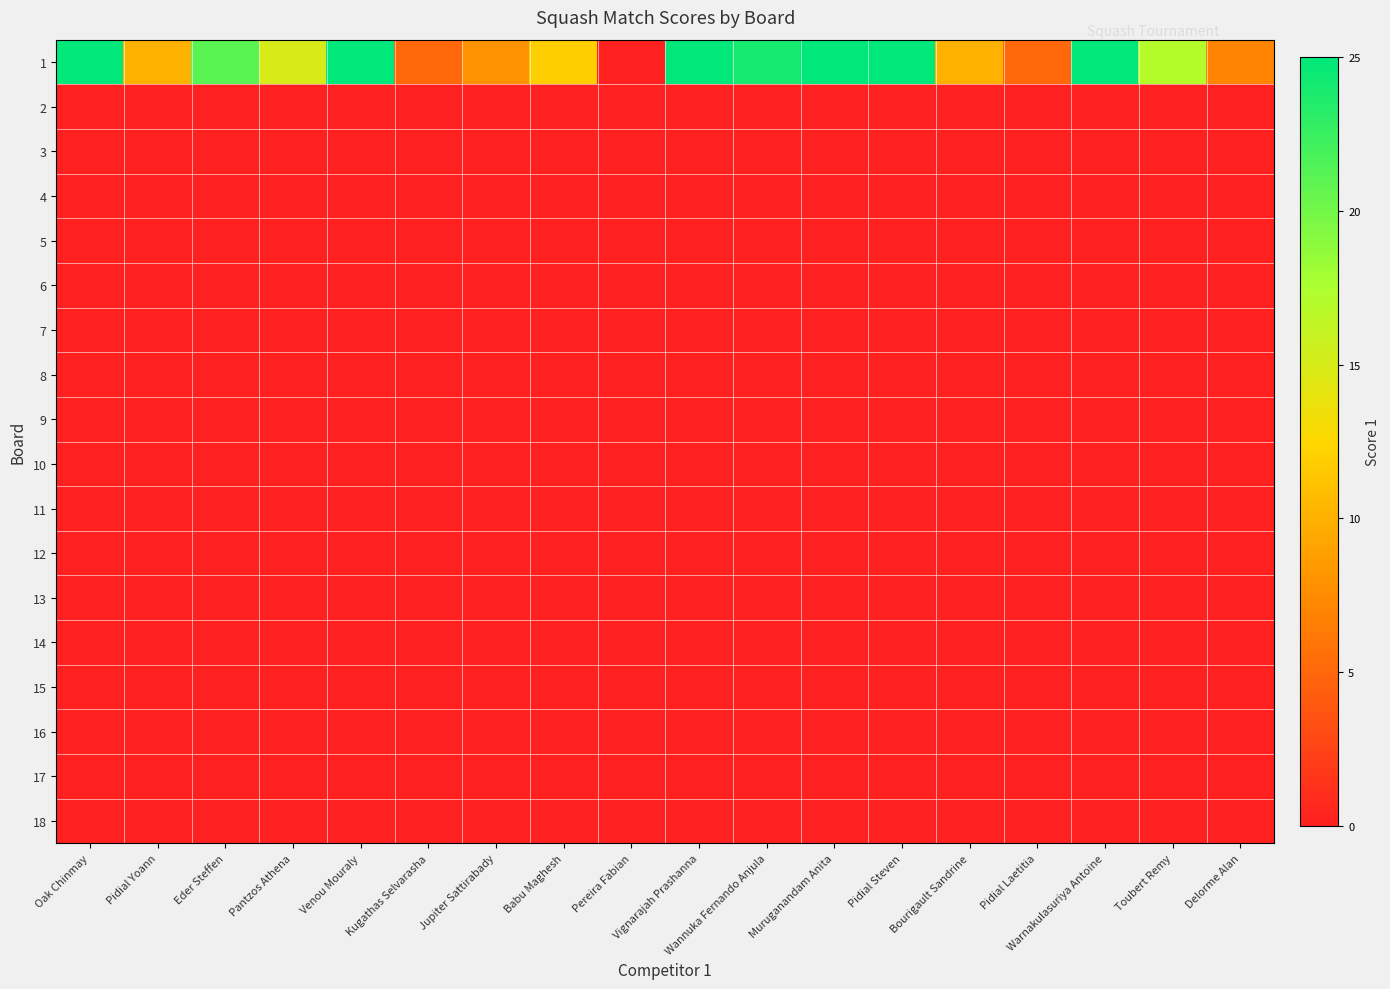

Which series has the largest total across all categories?

1